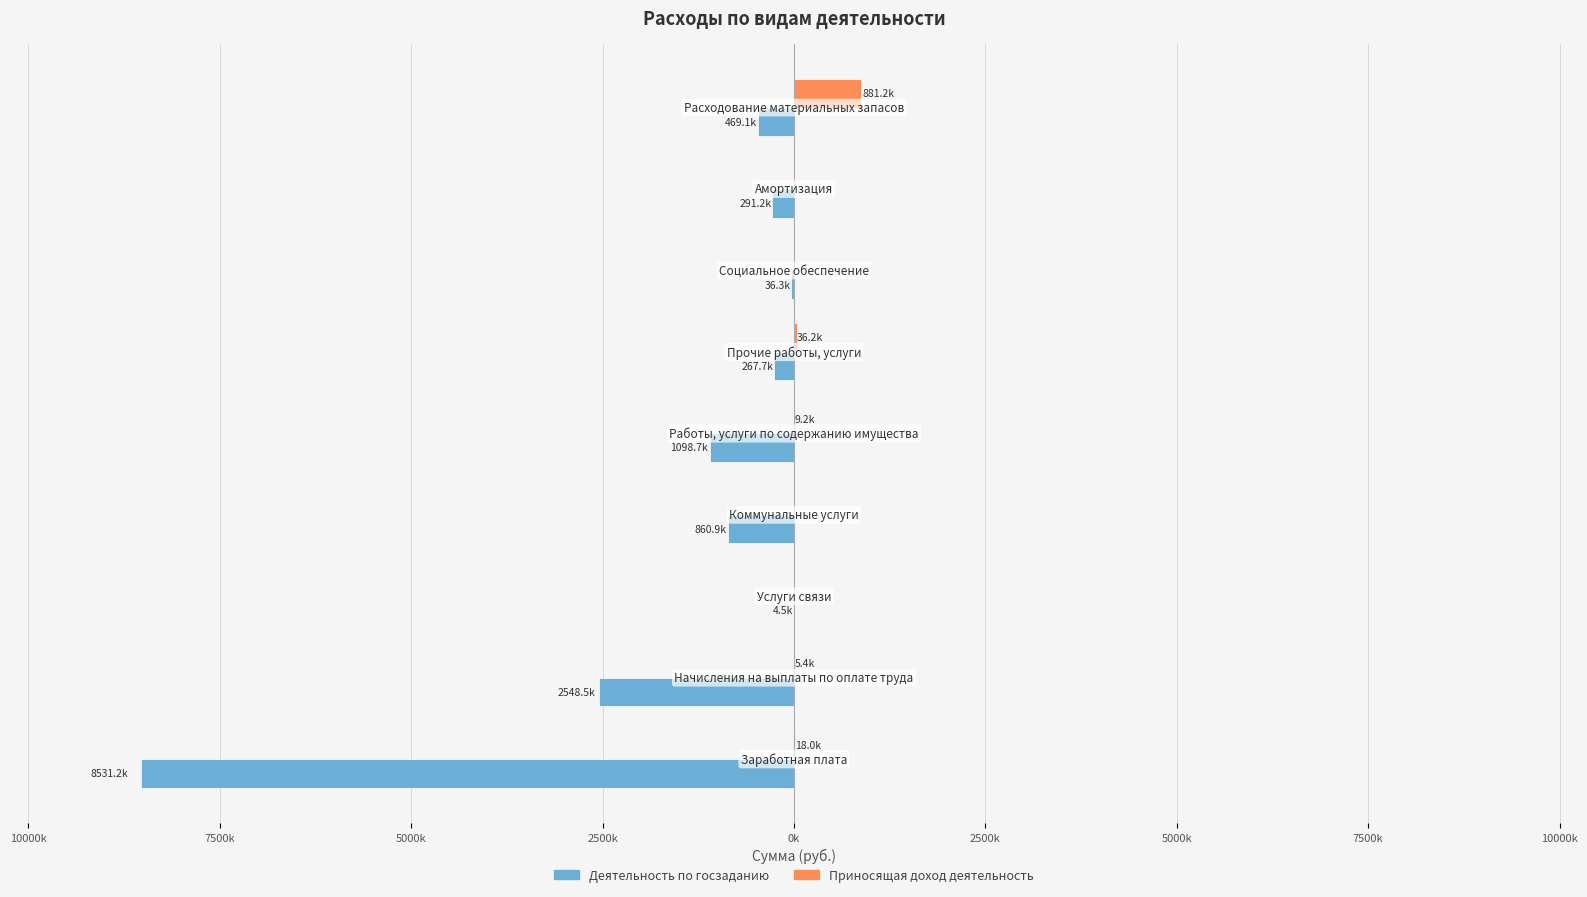

What are all the series names shown in the legend?

Деятельность по госзаданию, Приносящая доход деятельность